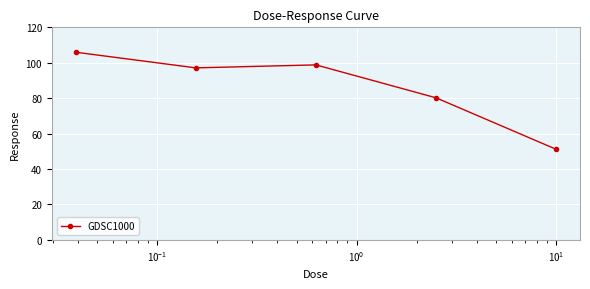

What is the greatest value displayed?

106.0